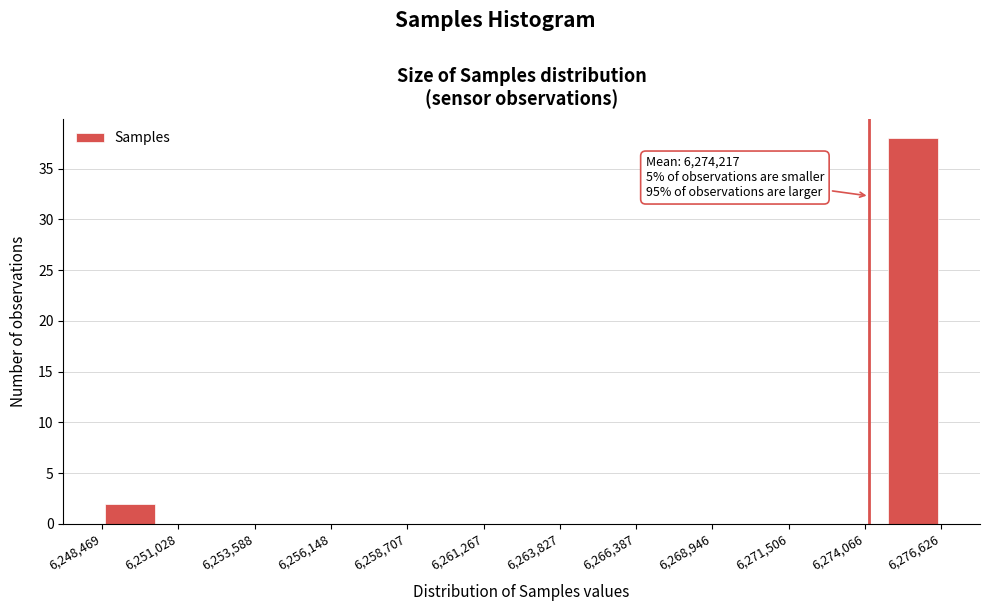

Read against the x-axis, roughly where is the centre of the tallest bar?

6275500